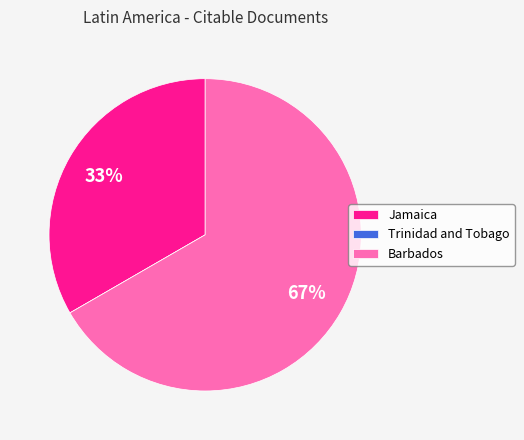

Is it true that Barbados is 67% of the pie?

True